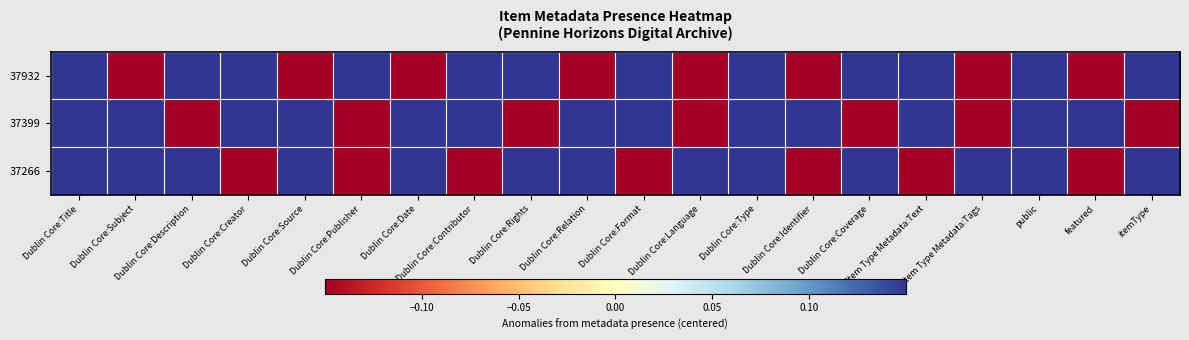

How many data points does each series have?

20